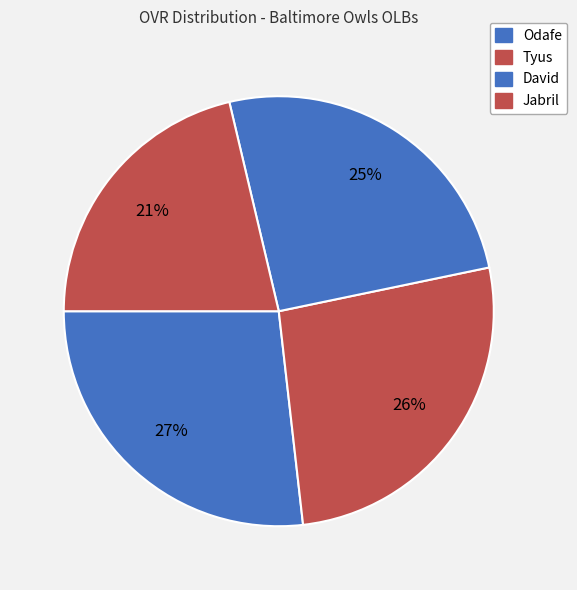

Is there any slice that represents more than half of the pie?

No